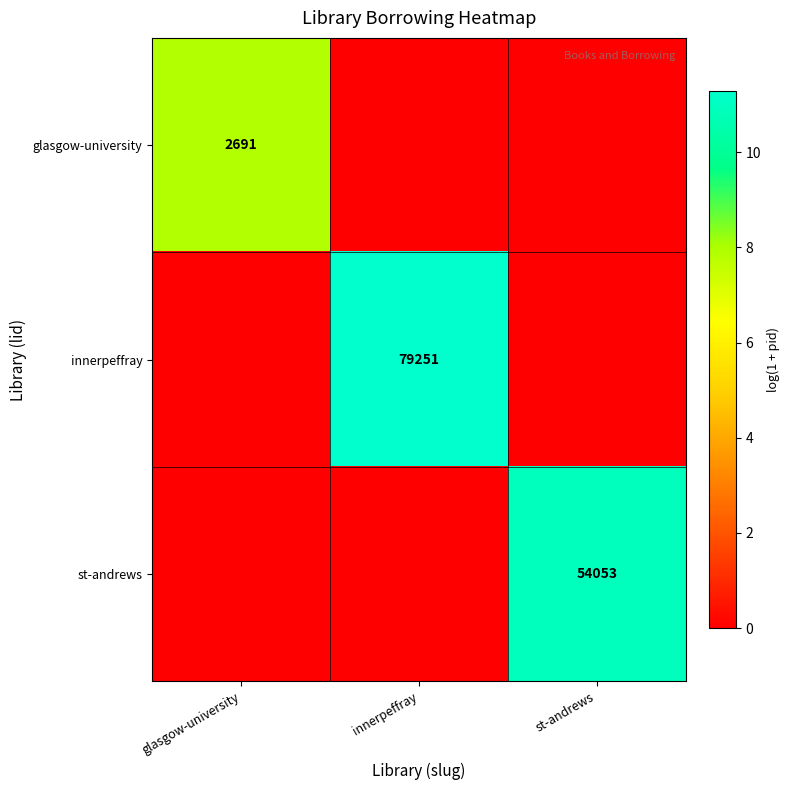

At how many categories does at least one series exceed 7?

3